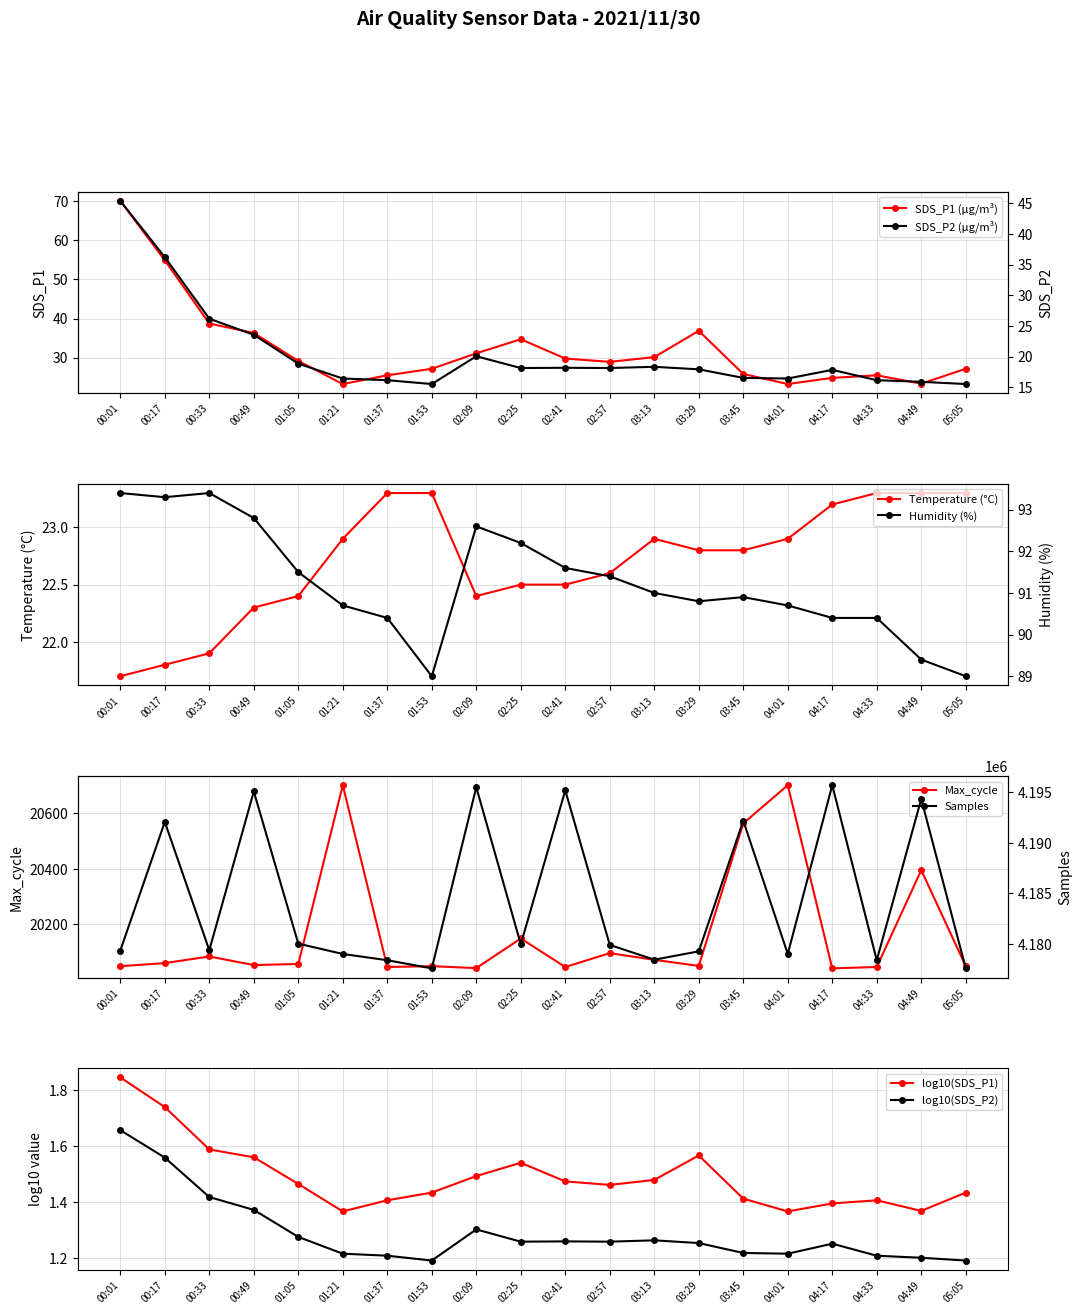

Reading right to left, extract all data points from this chart.

SDS_P1: 27.1	23.4	25.5	24.8	23.2	25.8	36.9	30.1	28.9	29.8	34.7	31.1	27.1	25.5	23.2	29.1	36.3	38.7	54.9	70.1
SDS_P2: 15.5	15.9	16.1	17.8	16.4	16.5	17.9	18.3	18.1	18.2	18.1	20.1	15.5	16.1	16.4	18.9	23.6	26.2	36.2	45.4
Temp: 23.3	23.3	23.3	23.2	22.9	22.8	22.8	22.9	22.6	22.5	22.5	22.4	23.3	23.3	22.9	22.4	22.3	21.9	21.8	21.7
Humidity: 89.0	89.4	90.4	90.4	90.7	90.9	90.8	91.0	91.4	91.6	92.2	92.6	89.0	90.4	90.7	91.5	92.8	93.4	93.3	93.4
Max_cycle: 20048.0	20395.0	20045.0	20040.0	20702.0	20564.0	20049.0	20071.0	20095.0	20045.0	20148.0	20041.0	20048.0	20045.0	20702.0	20056.0	20052.0	20083.0	20059.0	20048.0
Samples: 4177625.0	4194307.0	4178428.0	4195663.0	4179045.0	4192169.0	4179303.0	4178480.0	4179936.0	4195153.0	4179992.0	4195466.0	4177625.0	4178428.0	4179045.0	4180061.0	4195046.0	4179412.0	4192046.0	4179380.0